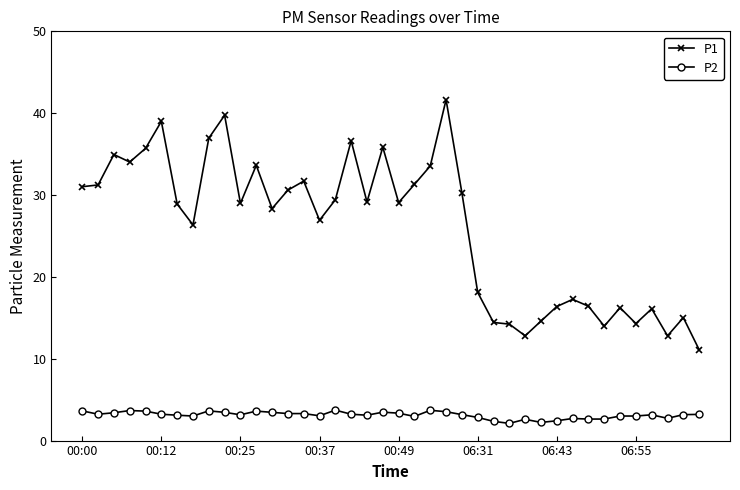

True or false: P2 and P1 cross at least once.

False